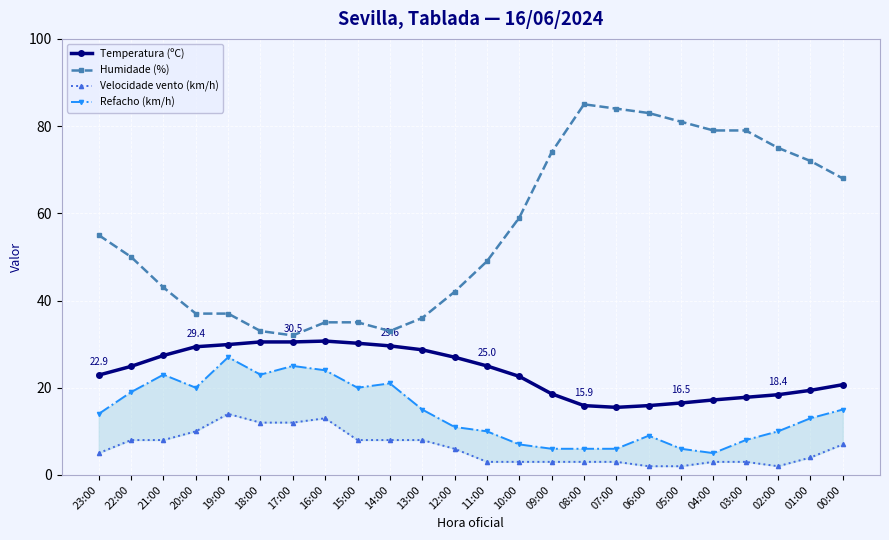

What is the label of the 3rd point from the left?

21:00